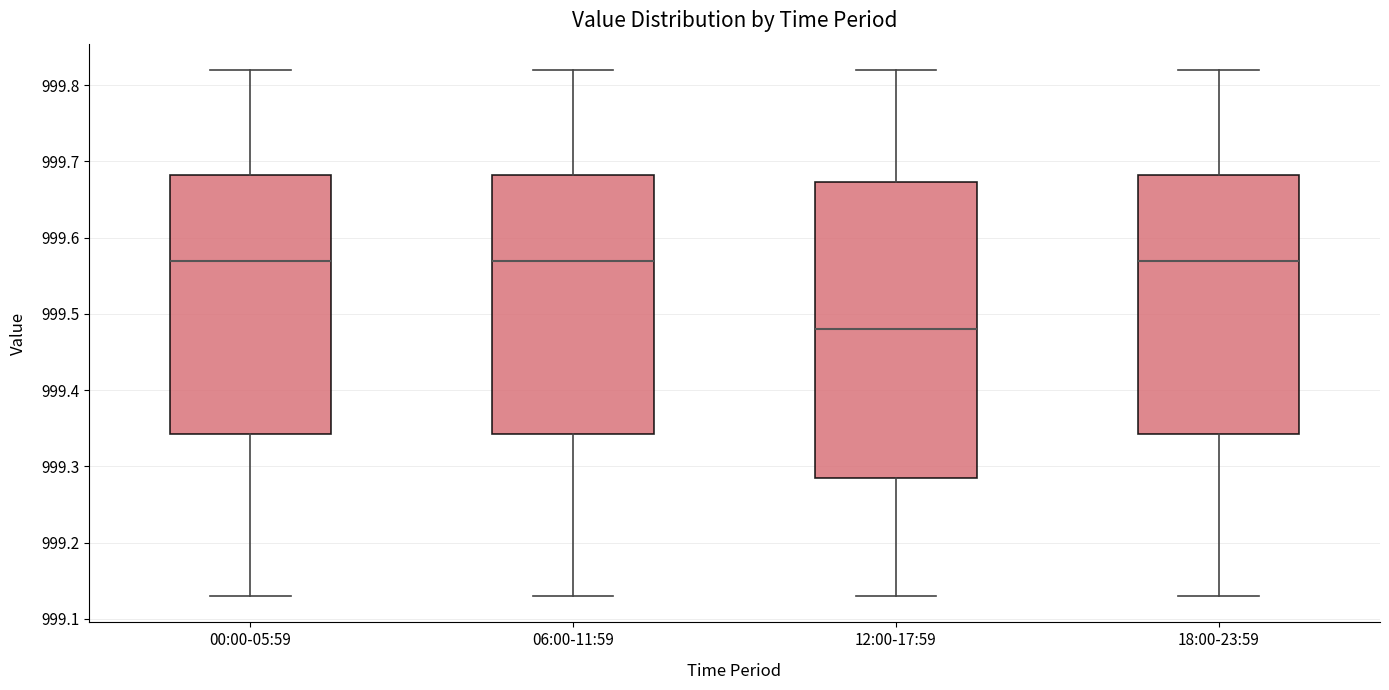

Reading left to right, read every box against the y-axis: the position of its median line, the range the box covers, and the ends of its whiskers. The values are not printed on the chart, so give them approximately, as read against the axis.

00:00-05:59: median 999.57, box 999.34 to 999.68, whiskers 999.13 to 999.82
06:00-11:59: median 999.57, box 999.34 to 999.68, whiskers 999.13 to 999.82
12:00-17:59: median 999.48, box 999.29 to 999.67, whiskers 999.13 to 999.82
18:00-23:59: median 999.57, box 999.34 to 999.68, whiskers 999.13 to 999.82